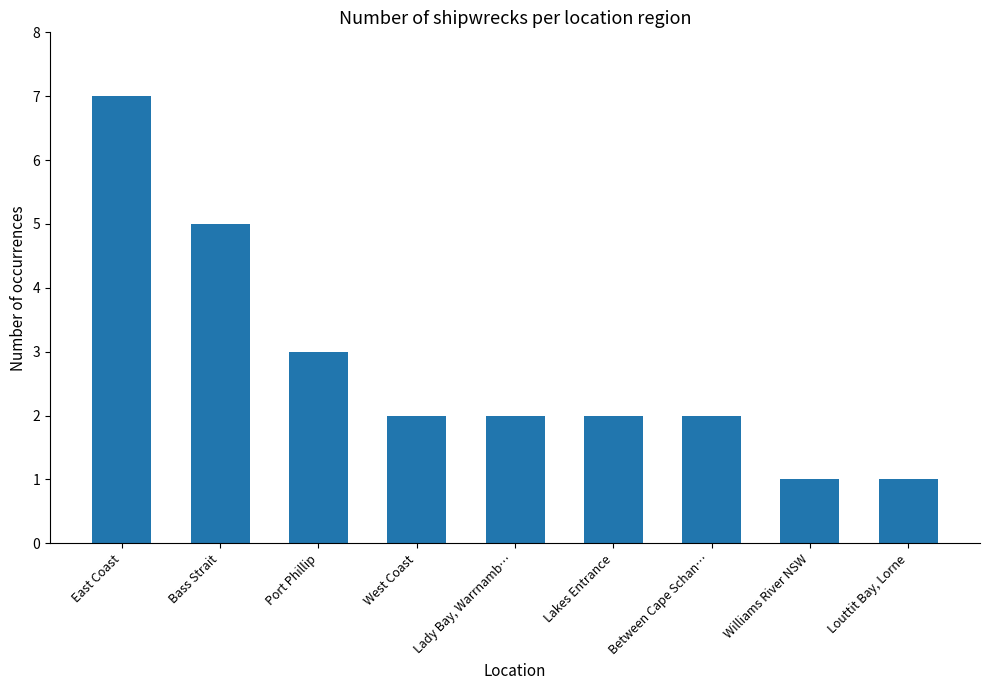

How many data points does each series have?

9